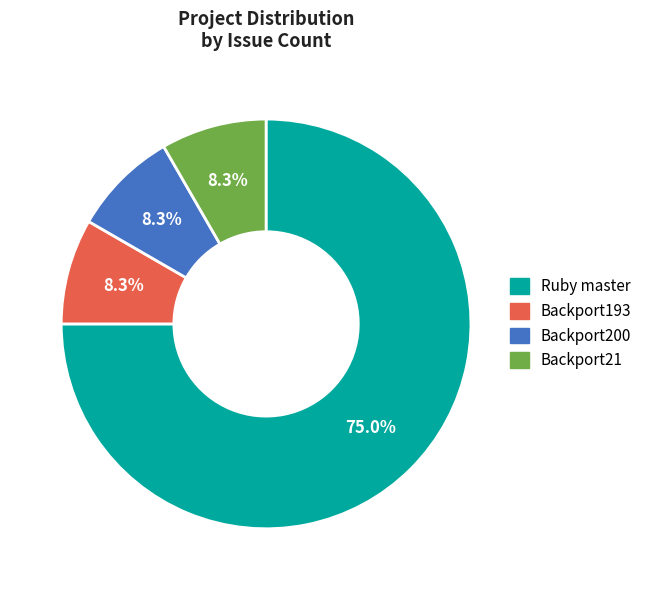

Between Backport193 and Ruby master, which is larger?

Ruby master